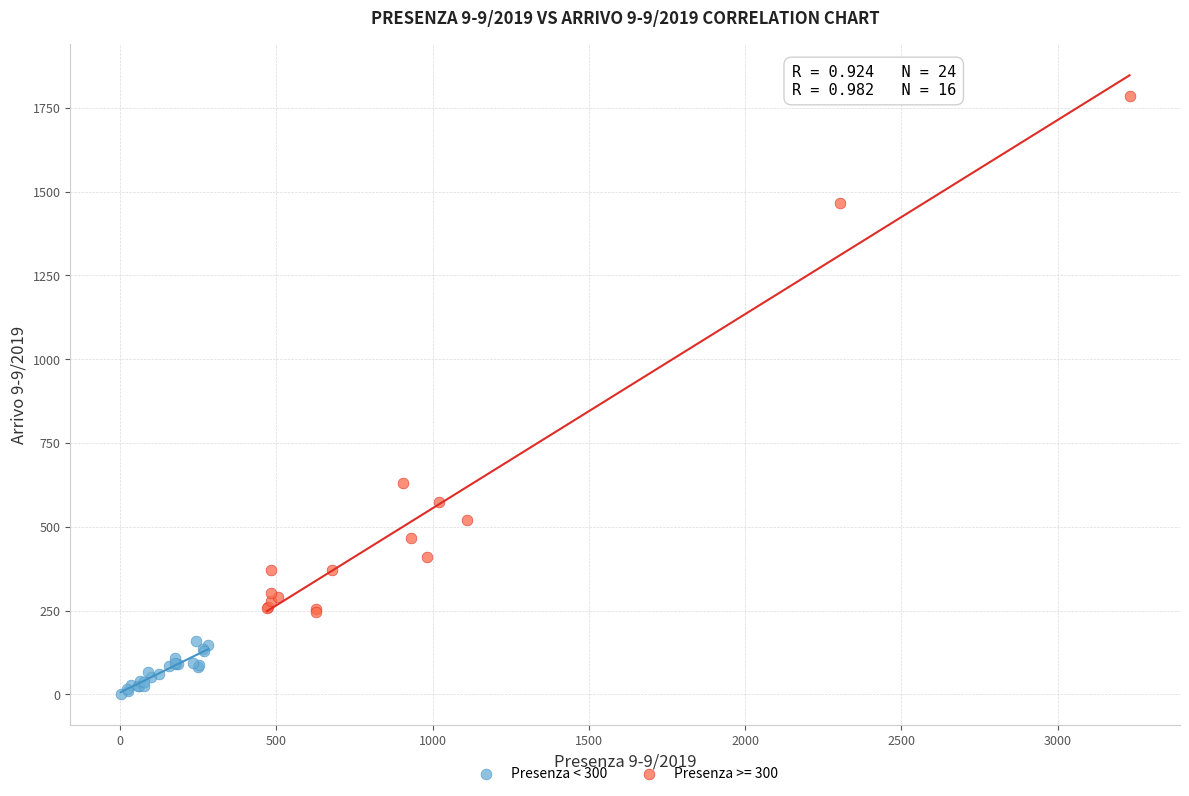

Which series reaches the minimum Y coordinate?

Presenza < 300